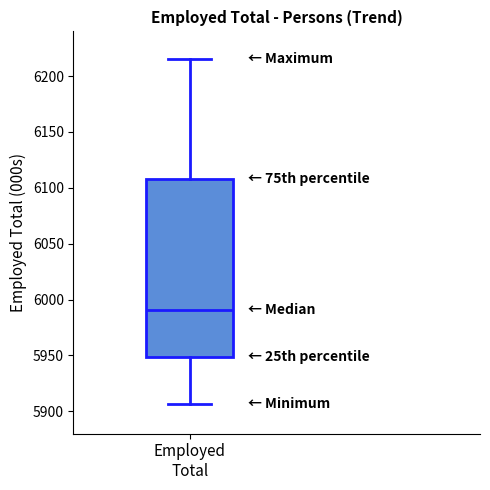

Transcribe this box plot: give where the median line is, the range the box spans, and where the two whiskers end, as read against the y-axis. The values are not printed on the chart, so give them approximately, as read against the axis.

median 5990, box 5950 to 6110, whiskers 5905 to 6215